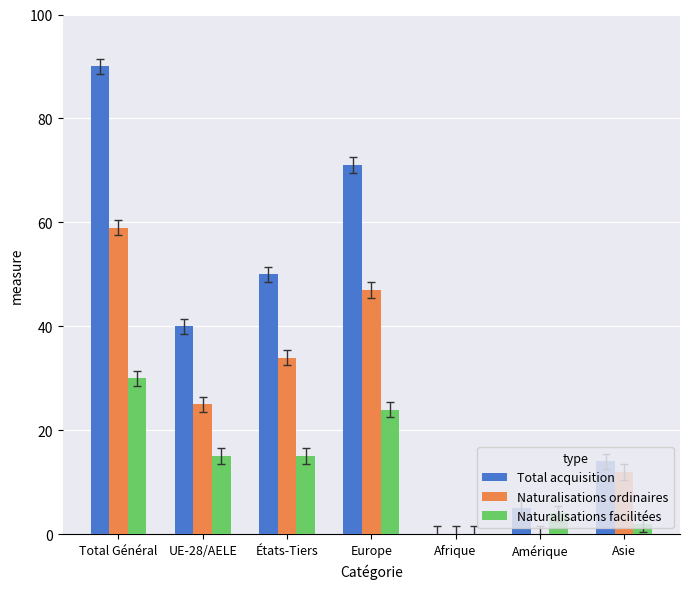

Which label corresponds to the largest value in the chart?

Total Général